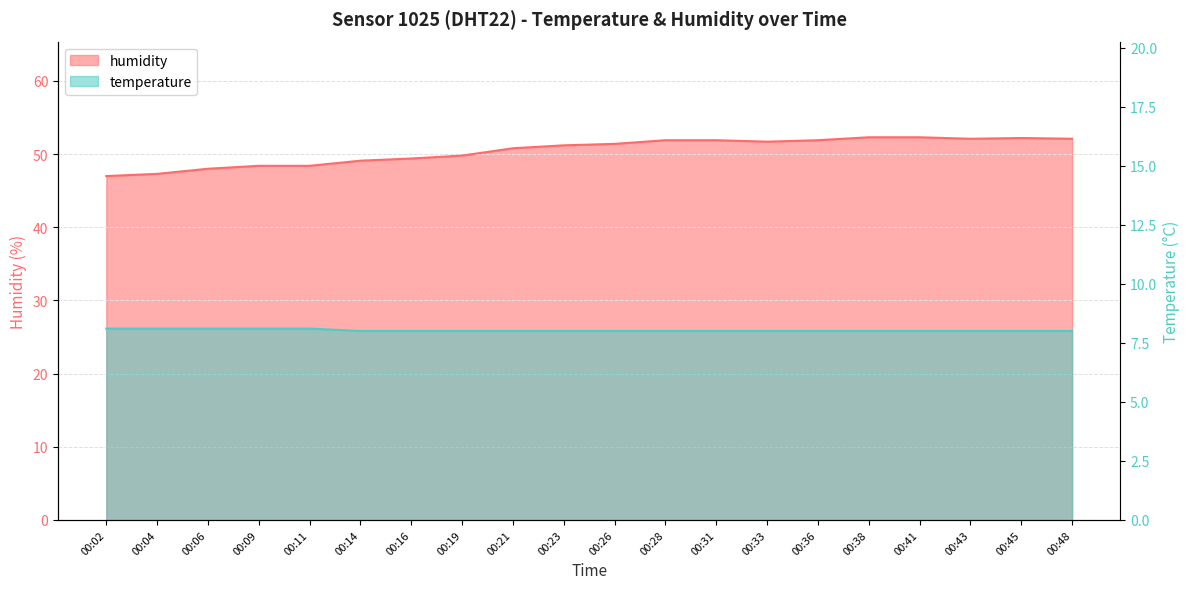

The value of humidity at 00:02 is 26.1. True or false?

False